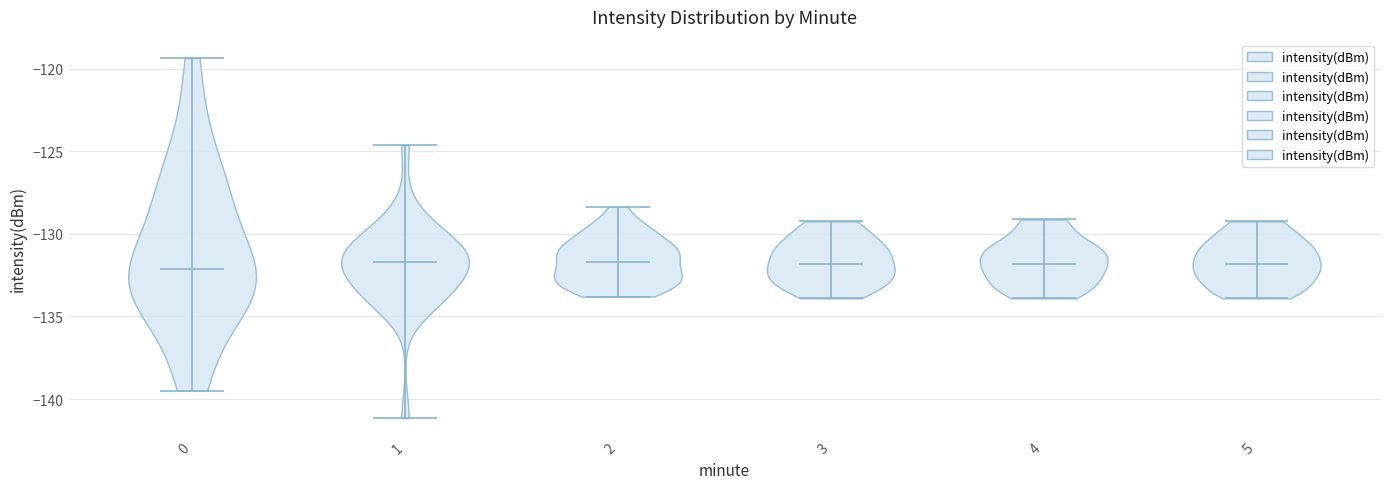

What is the lowest point the violin at x = 3 reaches on the y-axis? The values are not printed on the chart, so give them approximately, as read against the axis.

-134.0